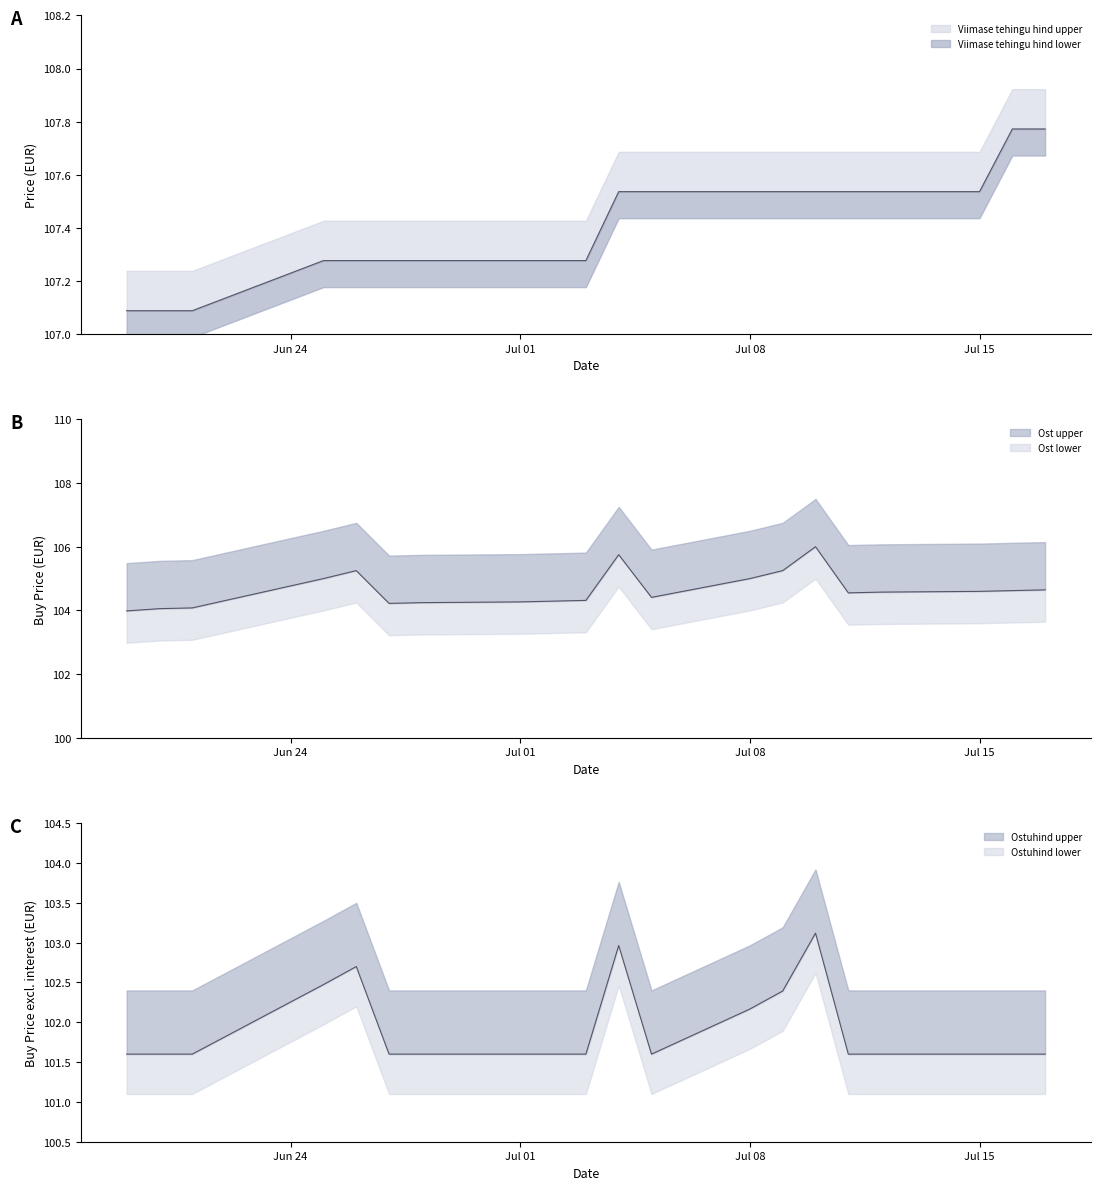

Which series changed the most between 2024-07-15 and 2024-06-20?

Ost